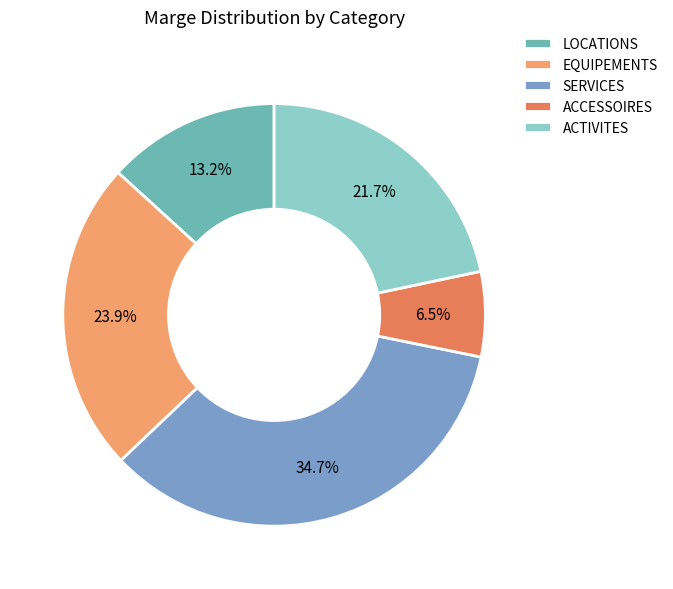

What percentage do LOCATIONS and SERVICES together represent?

47.9%